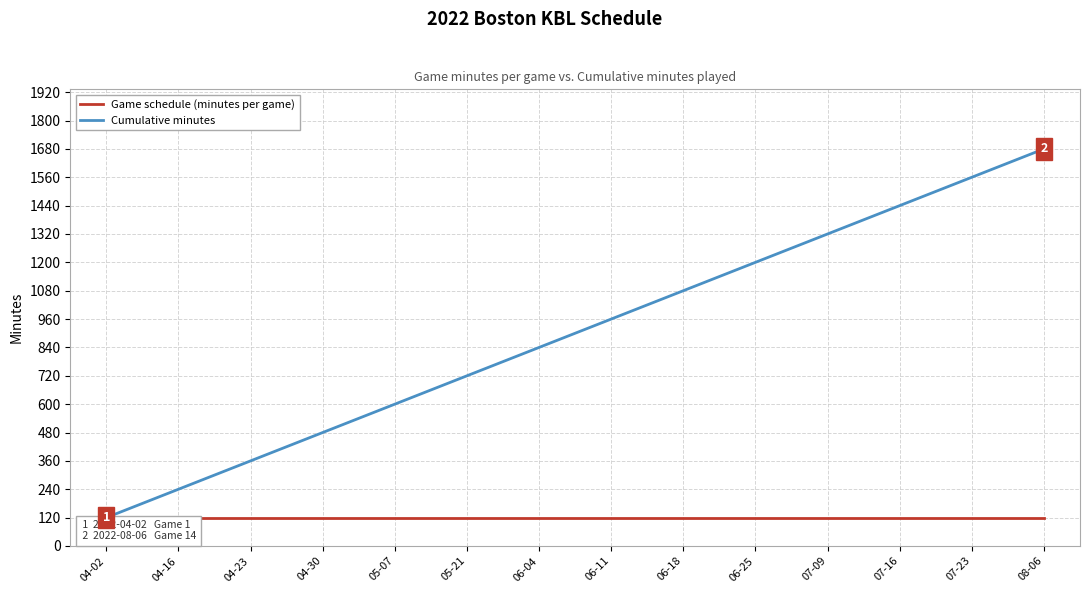

Reading left to right, extract all data points from this chart.

Cumulative minutes: 04-02=120	04-16=240	04-23=360	04-30=480	05-07=600	05-21=720	06-04=840	06-11=960	06-18=1080	06-25=1200	07-09=1320	07-16=1440	07-23=1560	08-06=1680
Game schedule (minutes per game): 04-02=120	04-16=120	04-23=120	04-30=120	05-07=120	05-21=120	06-04=120	06-11=120	06-18=120	06-25=120	07-09=120	07-16=120	07-23=120	08-06=120